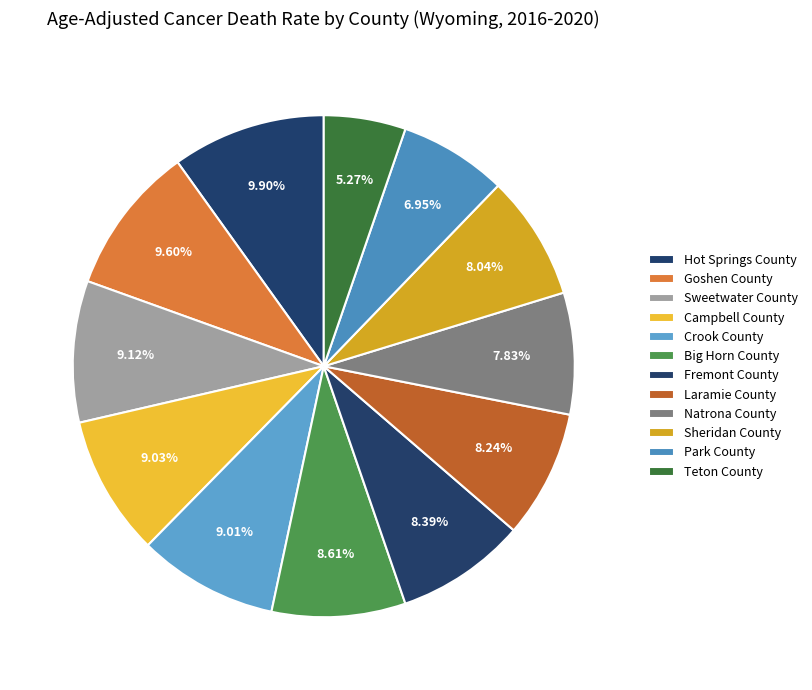

How many segments does this pie chart have?

12